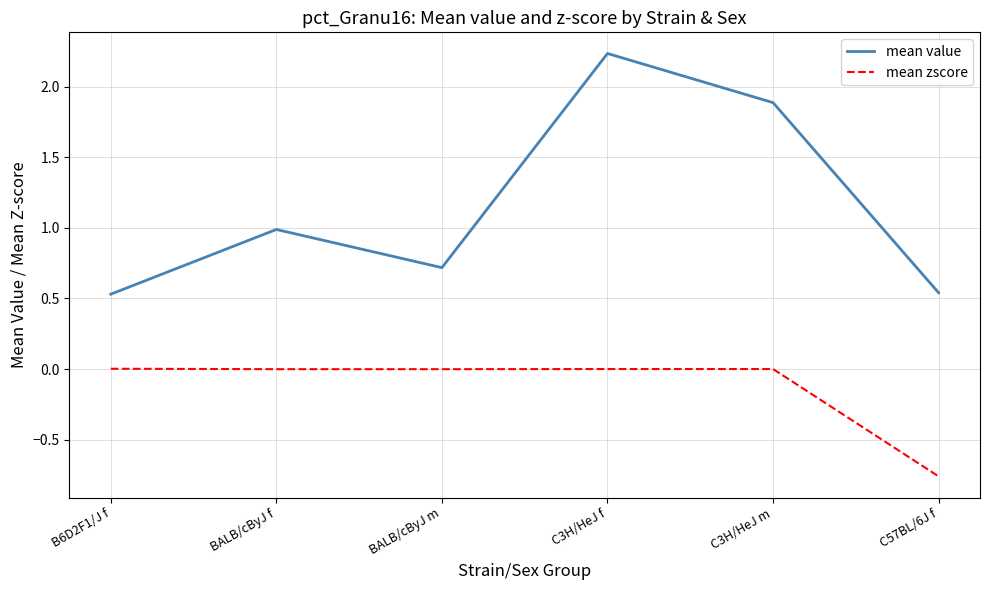

At which category is the sum across all series the highest?

C3H/HeJ f